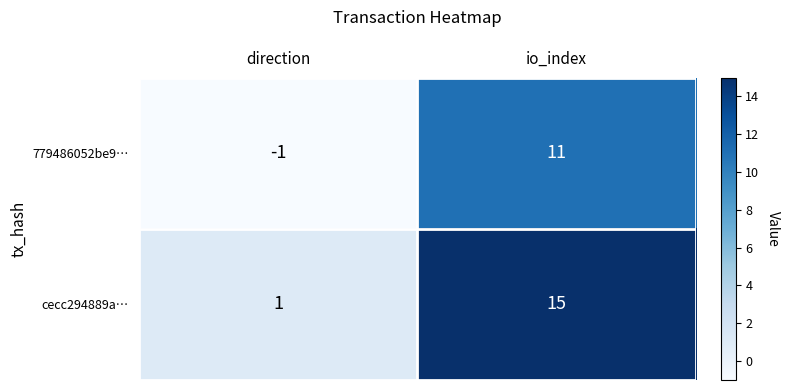

Rank the series by their average value, from highest to lowest.

cecc294889a…, 779486052be9…